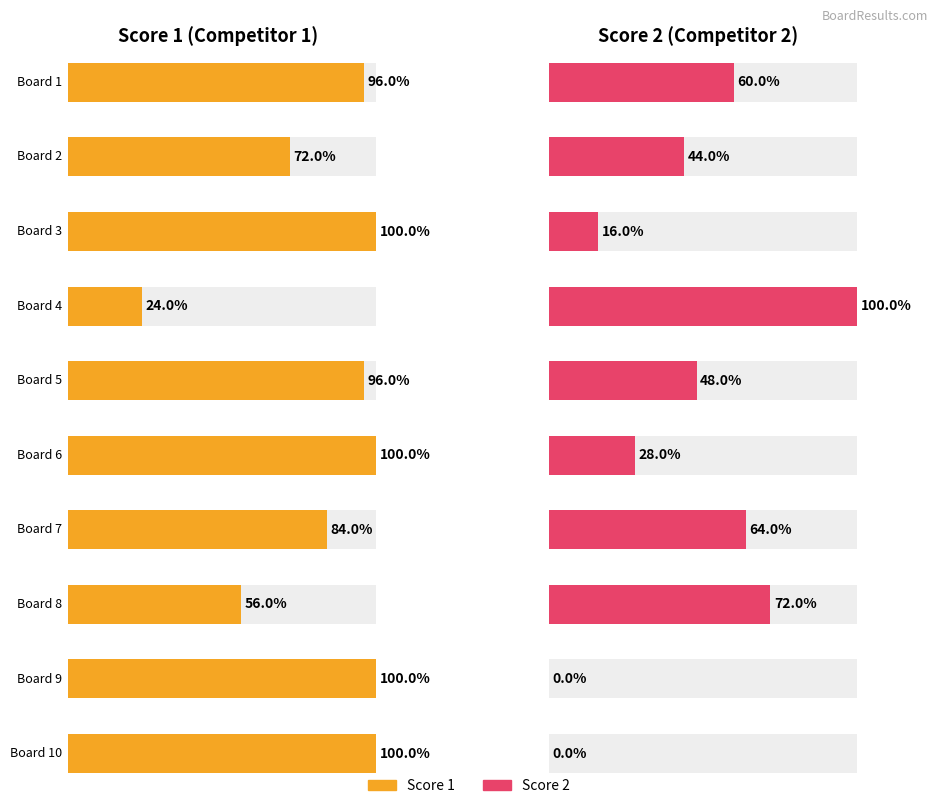

Which series has the largest total across all categories?

Score 1